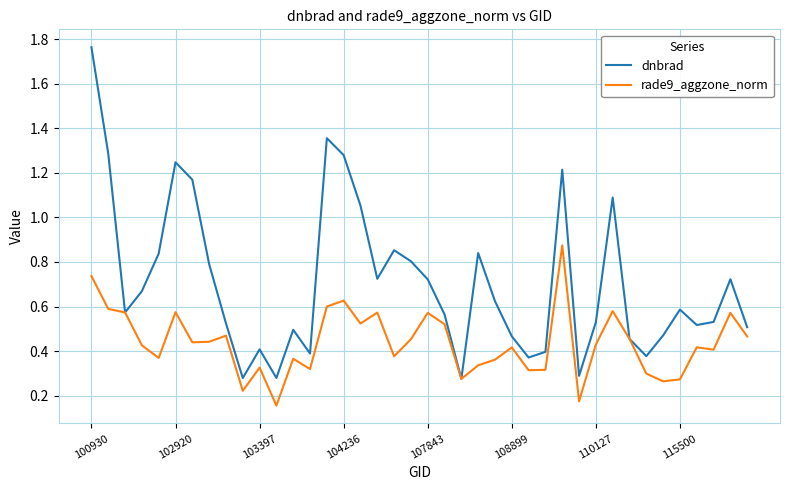

Rank the series by their maximum value, from highest to lowest.

dnbrad, rade9_aggzone_norm